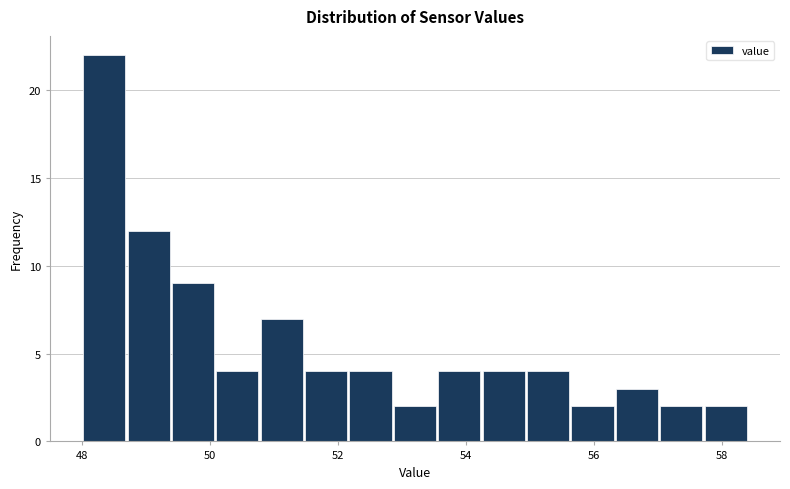

Around what value on the x-axis is the tallest bar? Give the approximate position of its centre, as read against the axis.

48.4